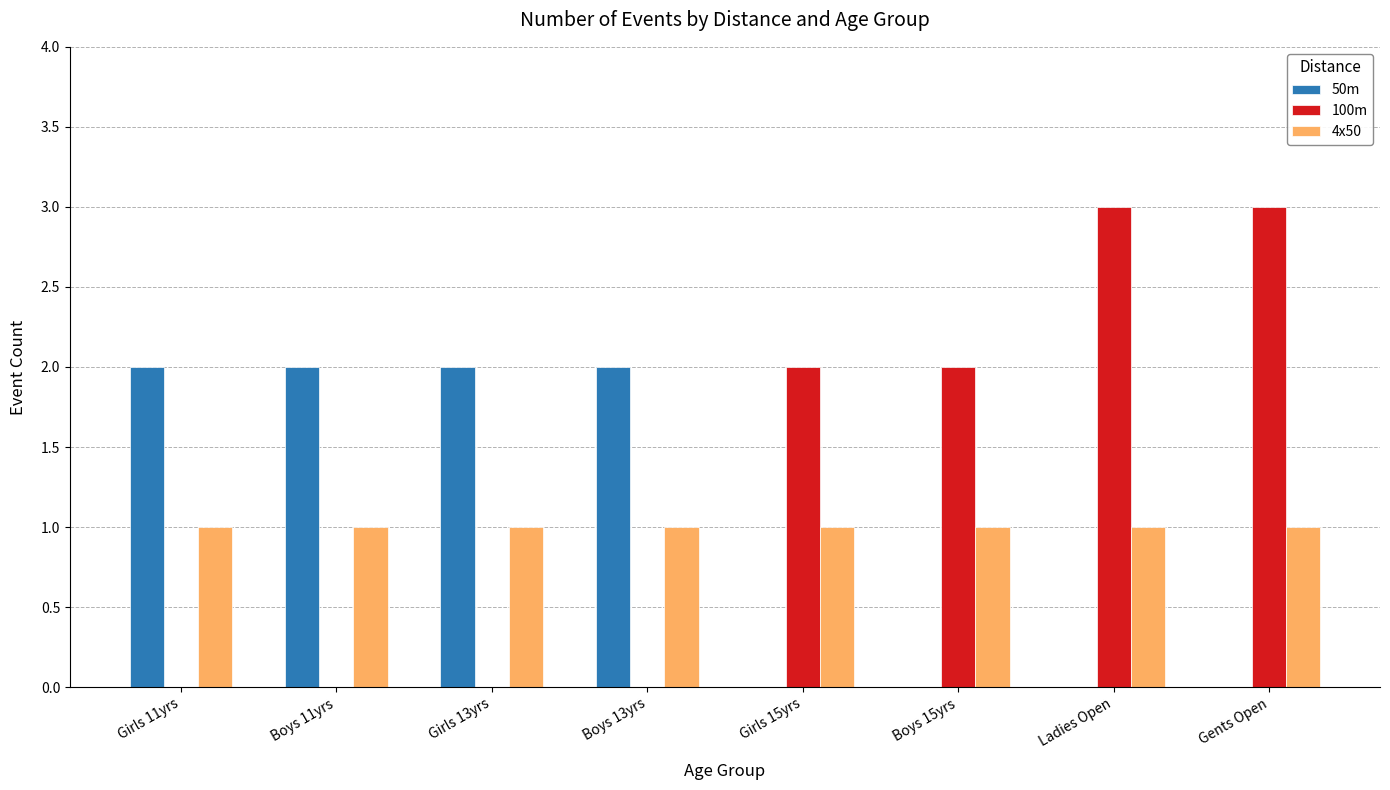

Which series has the widest spread of values?

100m